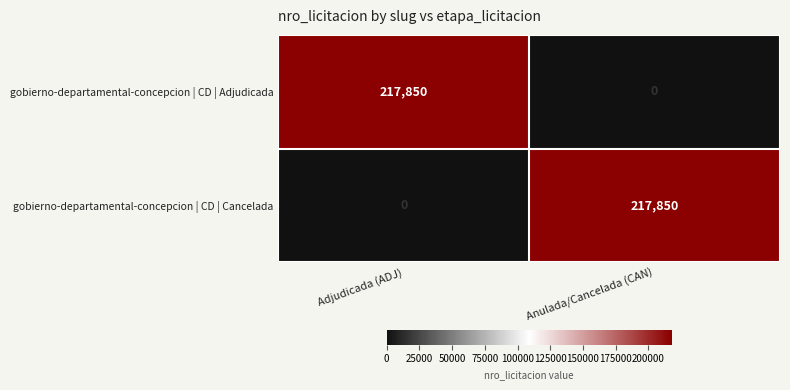

What is the difference between the highest and lowest values at Adjudicada (ADJ)?

217850